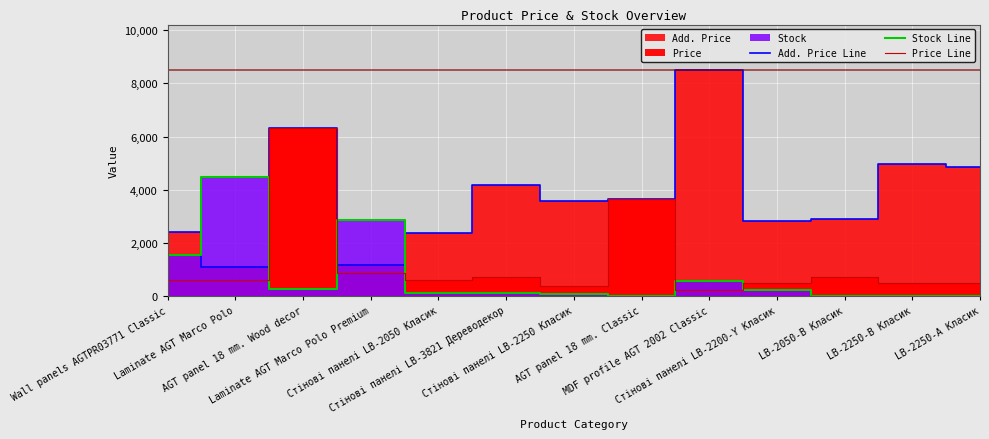

What is the value of the Price Line point at the 13th from the left?

485.4